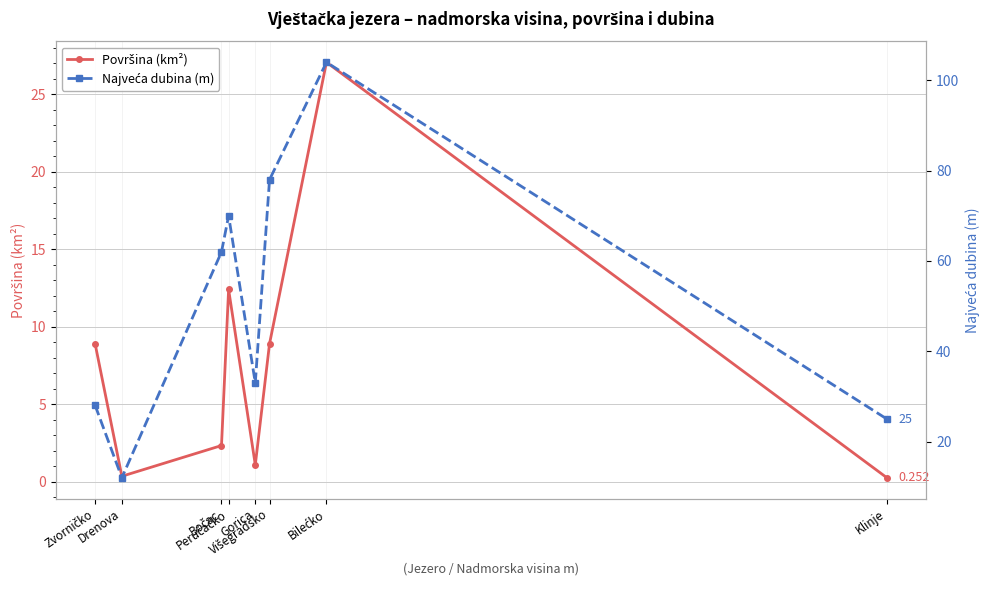

At which label is Površina (km²) closest to 13?

Perućačko